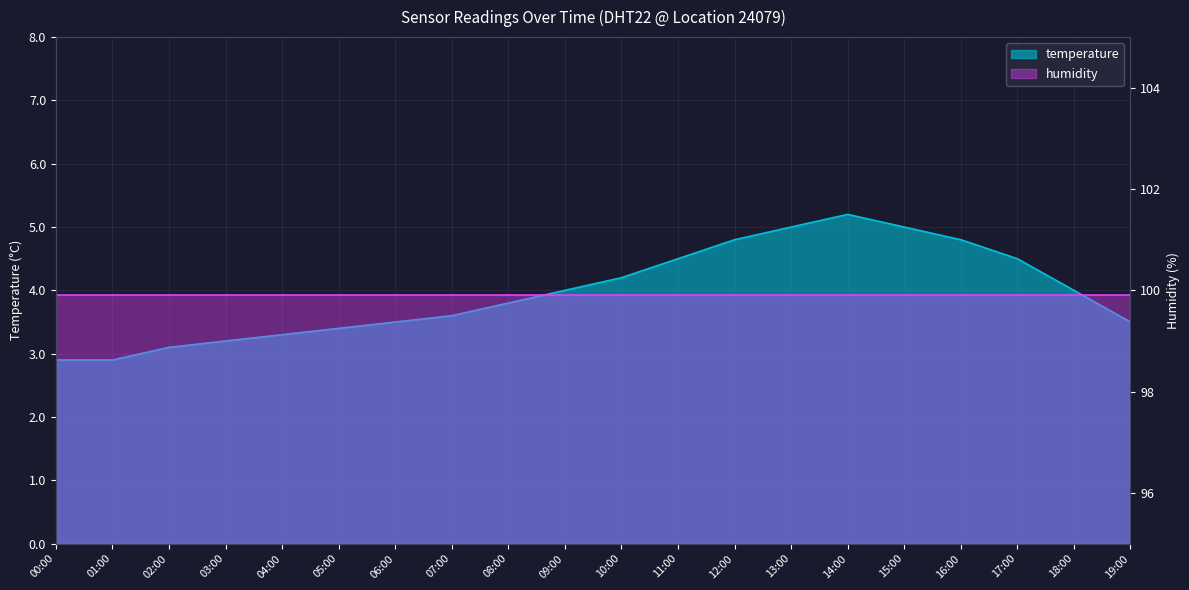

How many data points are less than 4?

10